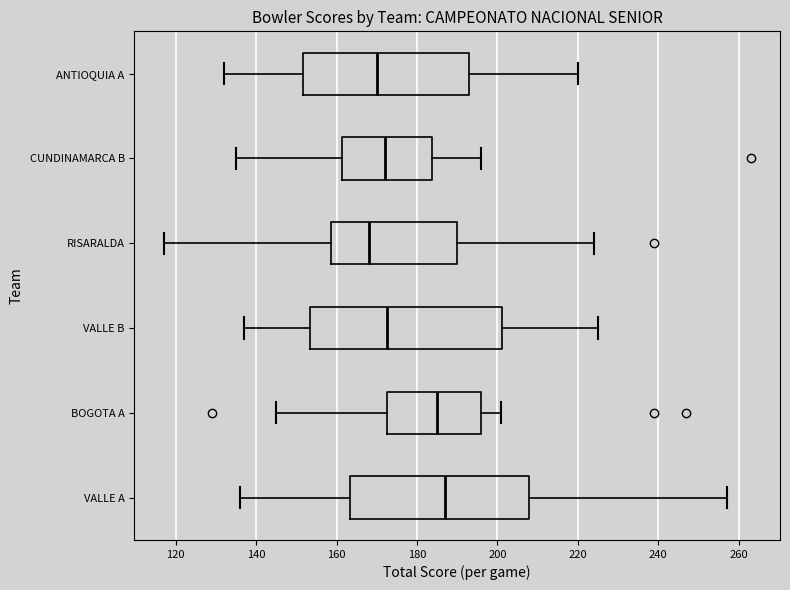

Reading bottom to top, read every box against the x-axis: the position of its median line, the range the box covers, and the ends of its whiskers. The values are not printed on the chart, so give them approximately, as read against the axis.

VALLE A: median 188, box 164 to 208, whiskers 136 to 258
BOGOTA A: median 186, box 172 to 196, whiskers 146 to 202
VALLE B: median 172, box 154 to 202, whiskers 138 to 226
RISARALDA: median 168, box 158 to 190, whiskers 118 to 224
CUNDINAMARCA B: median 172, box 162 to 184, whiskers 136 to 196
ANTIOQUIA A: median 170, box 152 to 194, whiskers 132 to 220